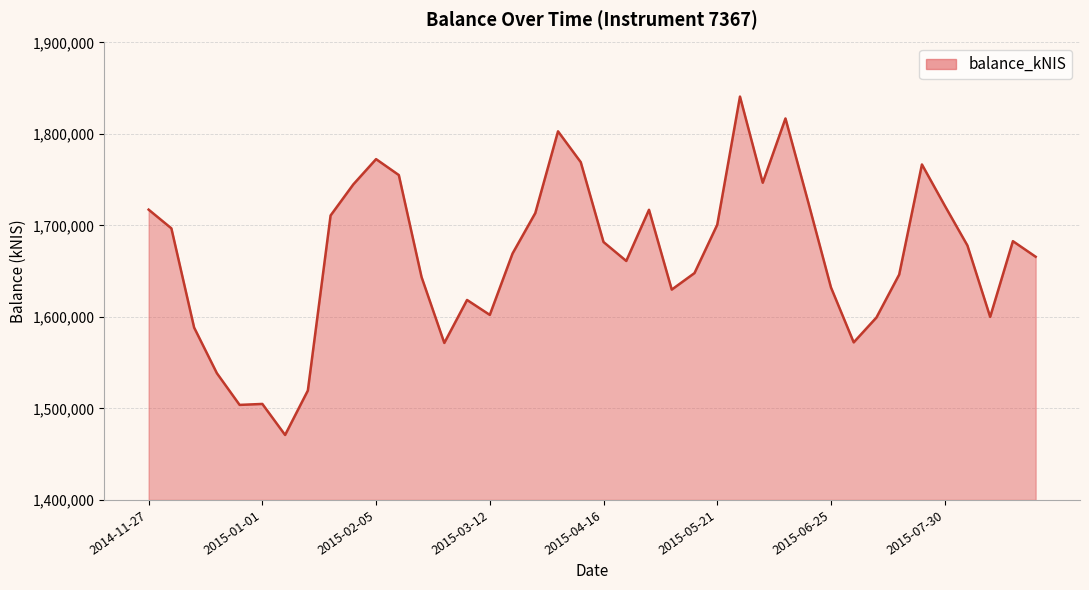

What is the minimum value shown in the chart?

1471016.8